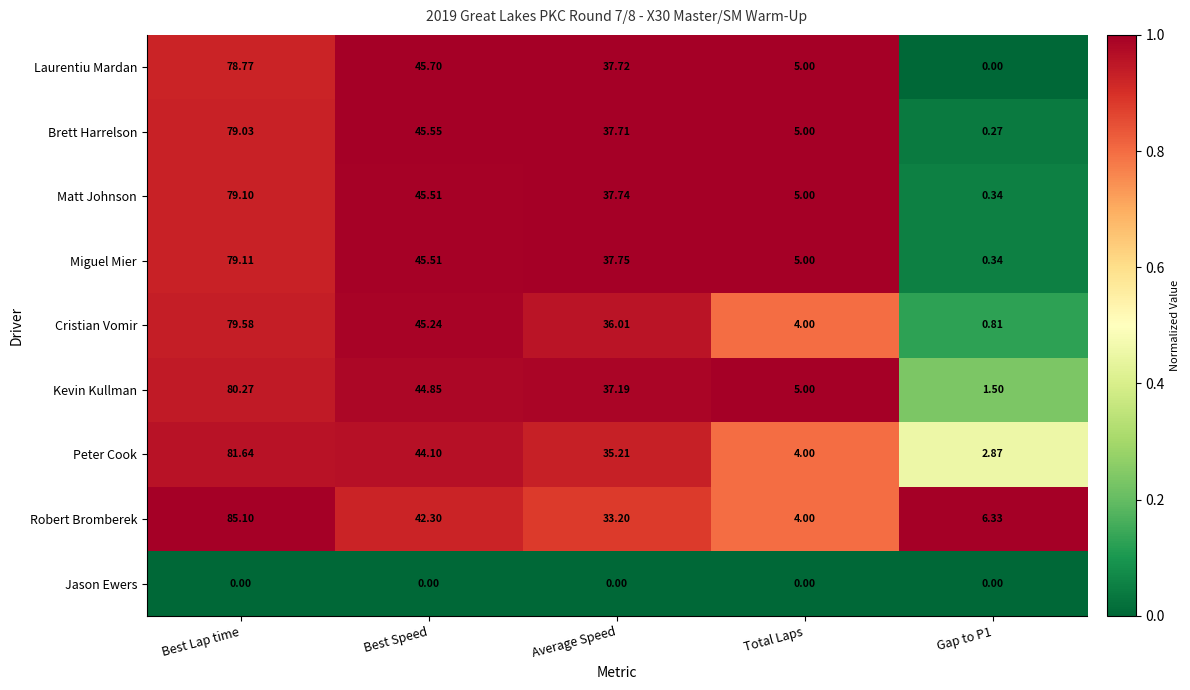

Which category has the highest value in the Cristian Vomir series?

Best Lap time